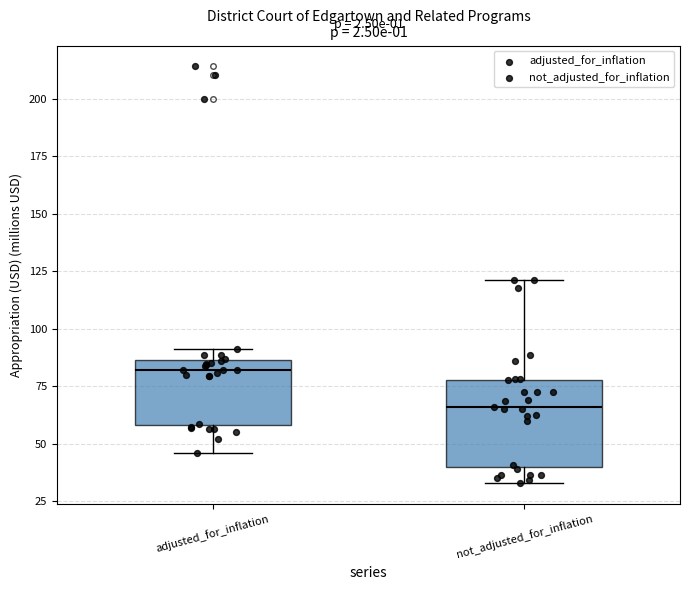

Which box has the lowest median line?

not_adjusted_for_inflation